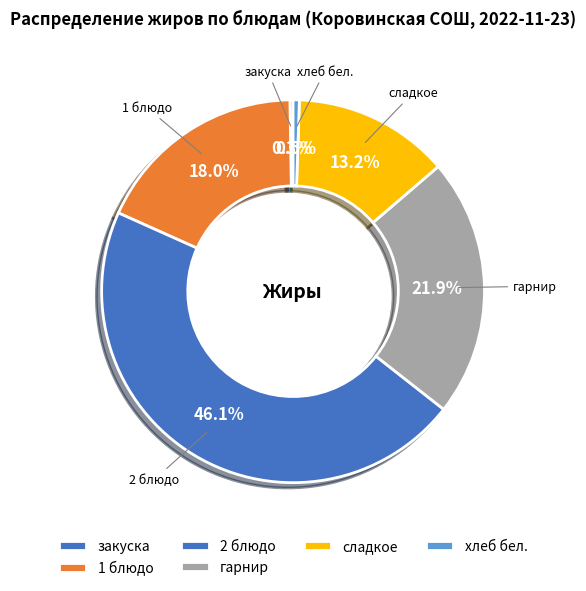

Between 1 блюдо and сладкое, which is larger?

1 блюдо